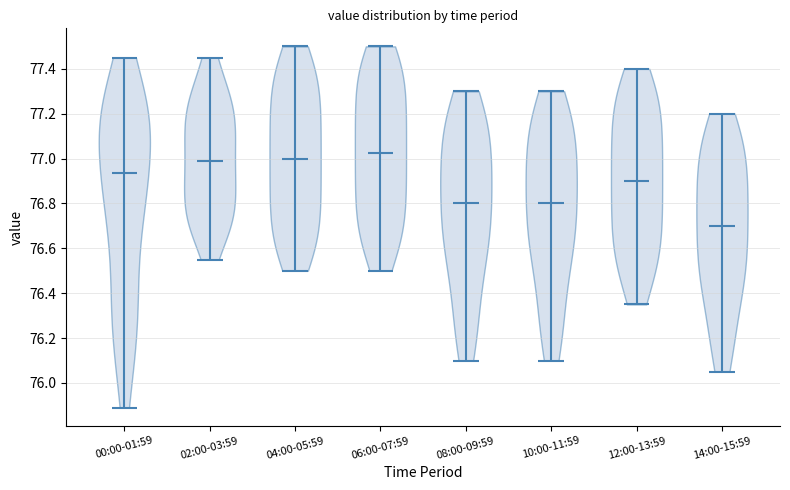

Reading left to right, read every violin against the y-axis: where its median line is, and the lowest and highest points it reaches. The values are not printed on the chart, so give them approximately, as read against the axis.

00:00-01:59: median line 76.94, lowest point 75.90, highest point 77.46
02:00-03:59: median line 77.00, lowest point 76.56, highest point 77.46
04:00-05:59: median line 77.00, lowest point 76.50, highest point 77.50
06:00-07:59: median line 77.02, lowest point 76.50, highest point 77.50
08:00-09:59: median line 76.80, lowest point 76.10, highest point 77.30
10:00-11:59: median line 76.80, lowest point 76.10, highest point 77.30
12:00-13:59: median line 76.90, lowest point 76.36, highest point 77.40
14:00-15:59: median line 76.70, lowest point 76.06, highest point 77.20